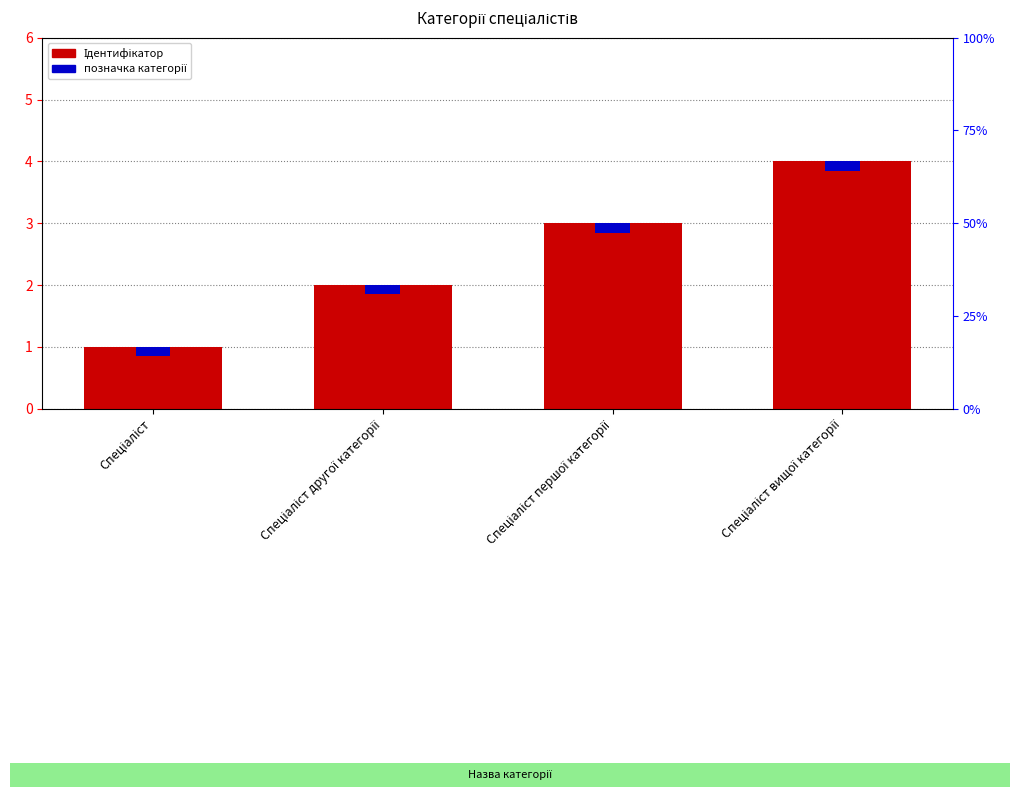

How many bars are there in each group?

2